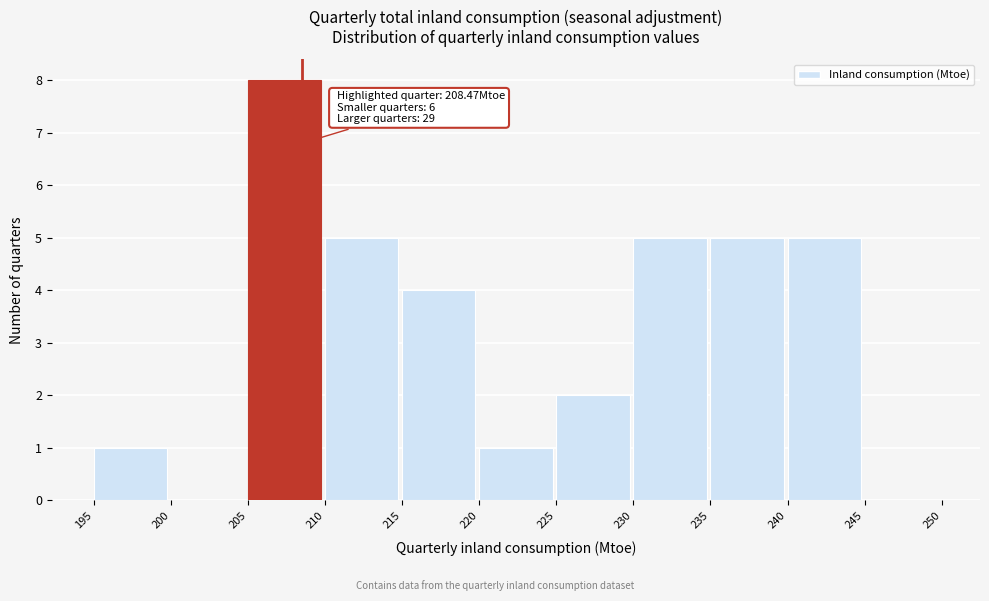

Over which range of the x-axis is the bar tallest?

205 to 210